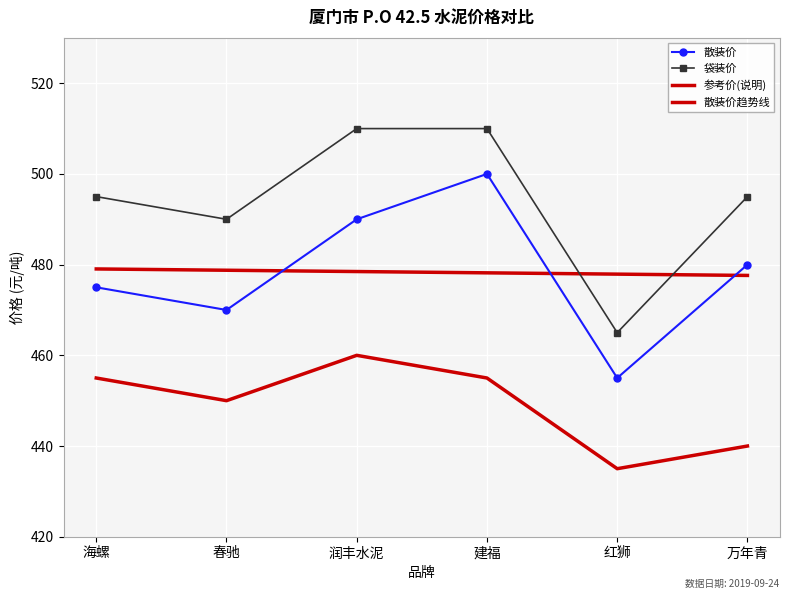

In 散装价, how many points are higher than both neighbors (excluding endpoints)?

1